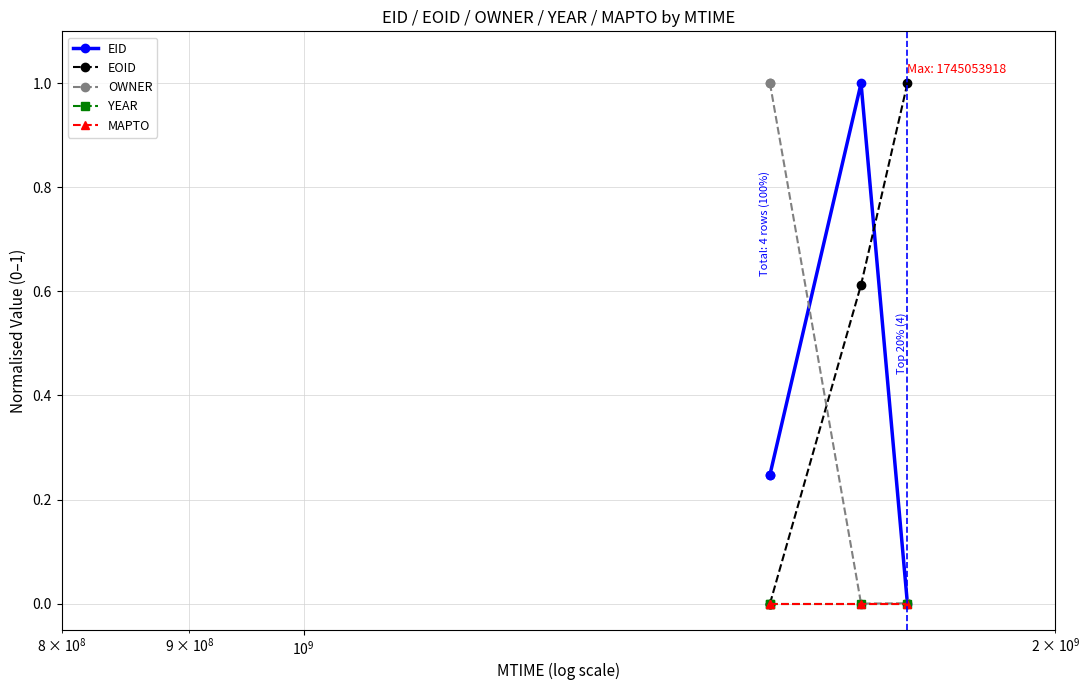

Is this an area chart (filled region under the line)?

No